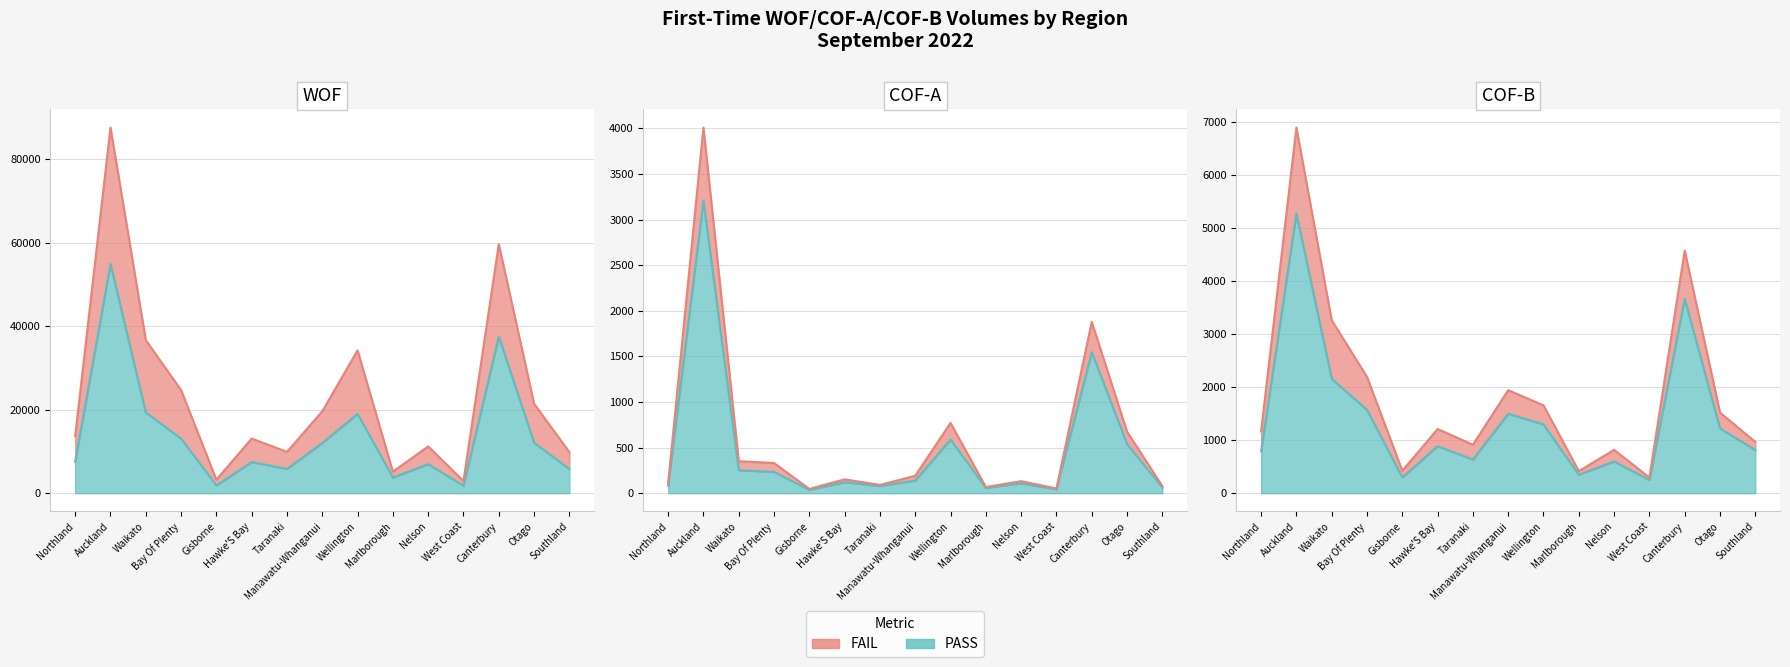

At which category does COF-A Pass reach its first local valley?

Gisborne